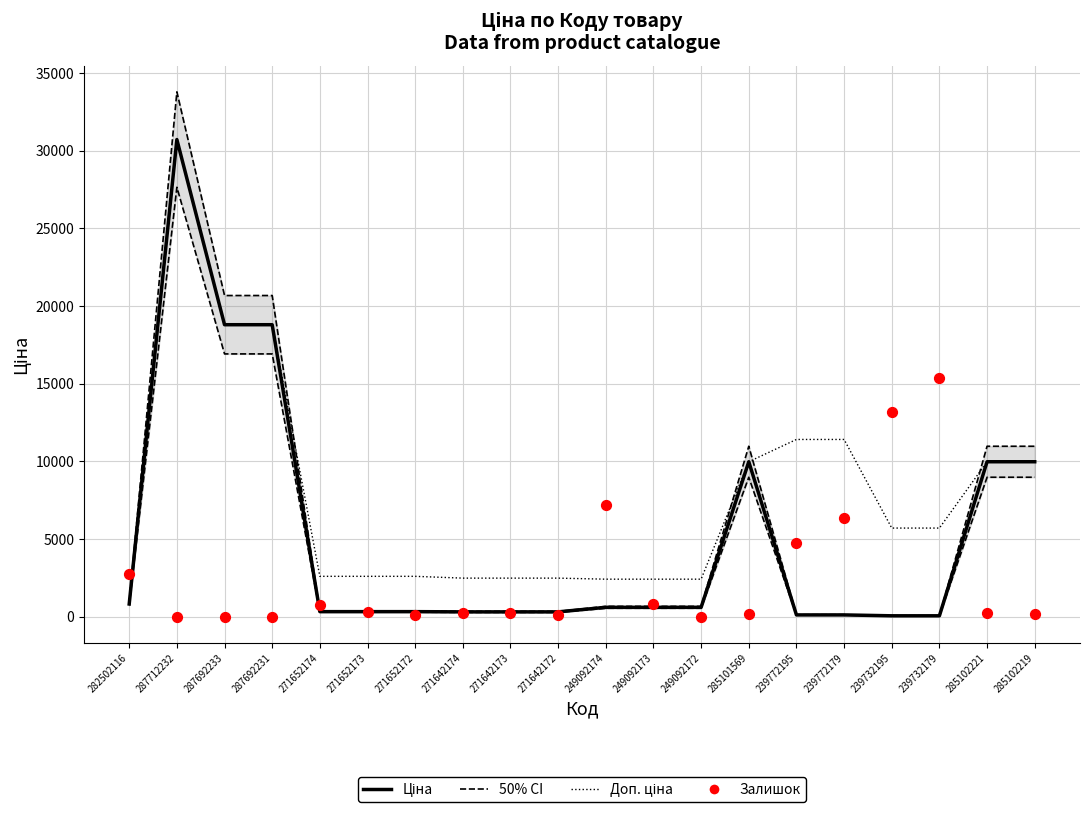

Is the value of Залишок at 239732195 greater than the value of Доп. ціна (95% CI) at 249092174?

Yes